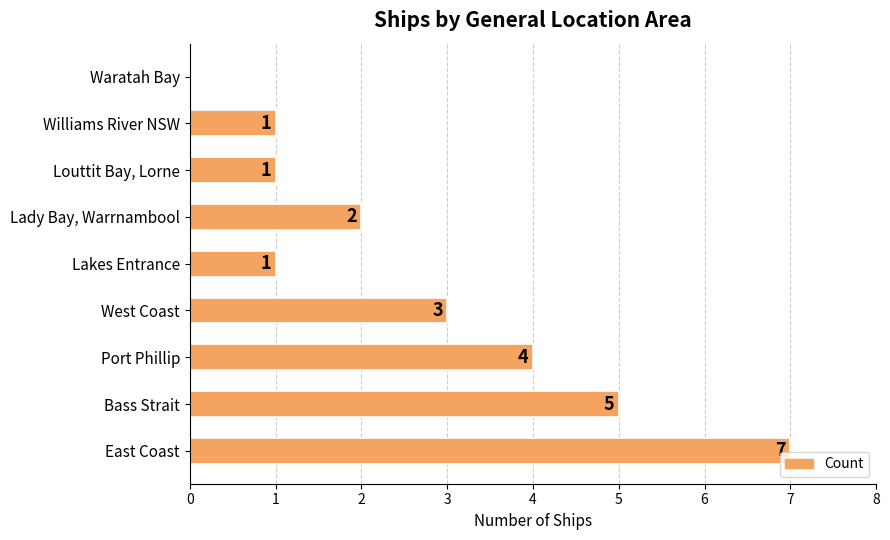

Are the bars horizontal?

Yes